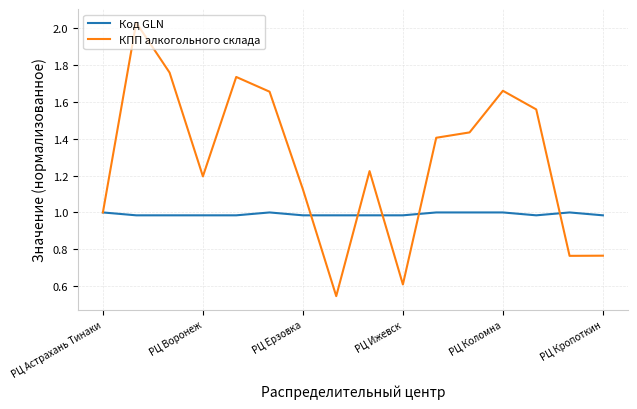

Which series has the largest total across all categories?

КПП алкогольного склада